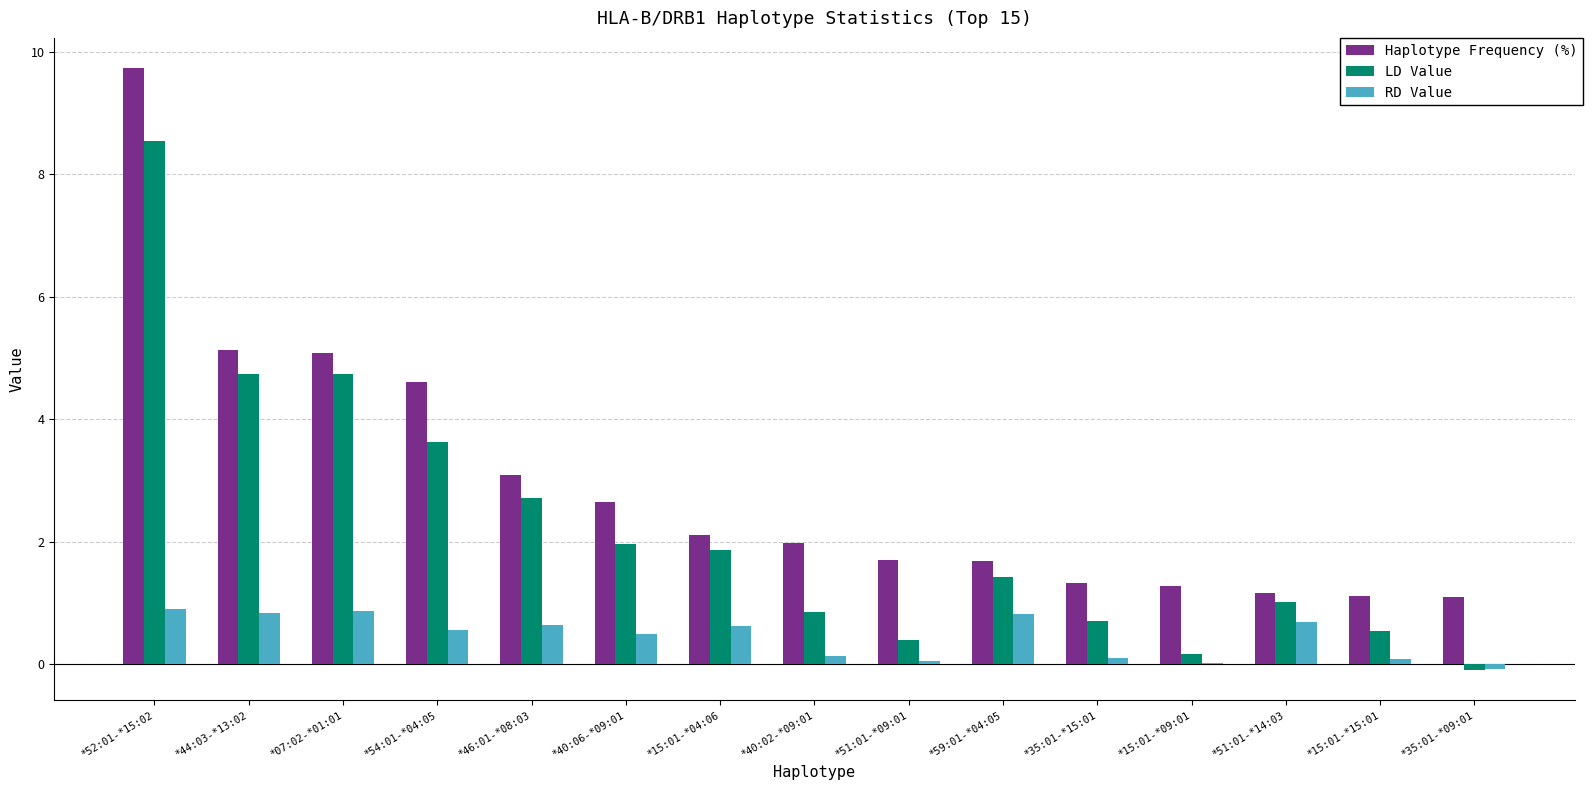

Which series has the widest spread of values?

Haplotype Frequency (%)